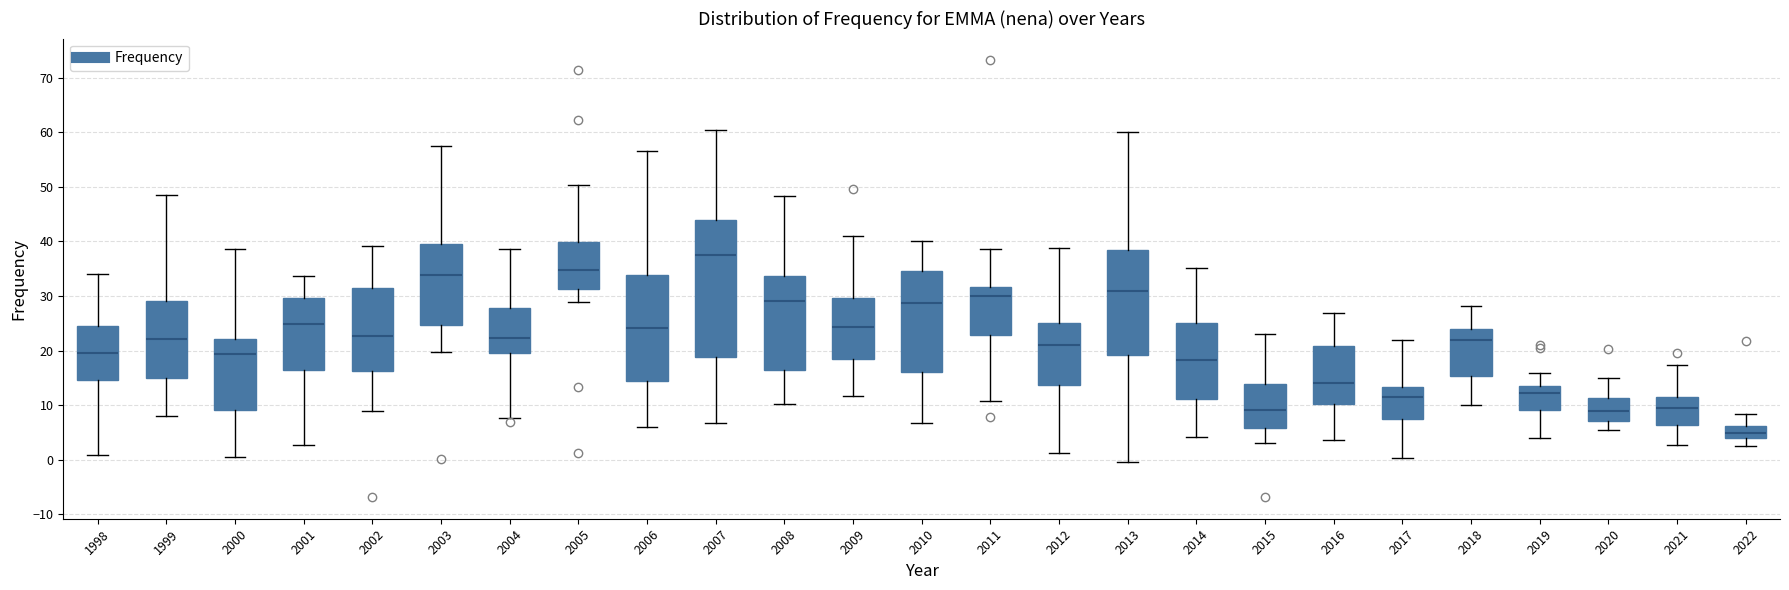

Reading left to right, read every box against the y-axis: the position of its median line, the range the box covers, and the ends of its whiskers. The values are not printed on the chart, so give them approximately, as read against the axis.

1998: median 19, box 15 to 24, whiskers 1 to 34
1999: median 22, box 15 to 29, whiskers 8 to 49
2000: median 19, box 9 to 22, whiskers 0 to 39
2001: median 25, box 16 to 30, whiskers 3 to 34
2002: median 23, box 16 to 31, whiskers 9 to 39
2003: median 34, box 25 to 40, whiskers 20 to 57
2004: median 22, box 20 to 28, whiskers 8 to 39
2005: median 35, box 31 to 40, whiskers 29 to 50
2006: median 24, box 14 to 34, whiskers 6 to 57
2007: median 38, box 19 to 44, whiskers 7 to 60
2008: median 29, box 16 to 34, whiskers 10 to 48
2009: median 24, box 18 to 30, whiskers 12 to 41
2010: median 29, box 16 to 35, whiskers 7 to 40
2011: median 30, box 23 to 32, whiskers 11 to 39
2012: median 21, box 14 to 25, whiskers 1 to 39
2013: median 31, box 19 to 38, whiskers 0 to 60
2014: median 18, box 11 to 25, whiskers 4 to 35
2015: median 9, box 6 to 14, whiskers 3 to 23
2016: median 14, box 10 to 21, whiskers 4 to 27
2017: median 11, box 7 to 13, whiskers 0 to 22
2018: median 22, box 15 to 24, whiskers 10 to 28
2019: median 12, box 9 to 14, whiskers 4 to 16
2020: median 9, box 7 to 11, whiskers 6 to 15
2021: median 10, box 6 to 12, whiskers 3 to 17
2022: median 5, box 4 to 6, whiskers 2 to 8